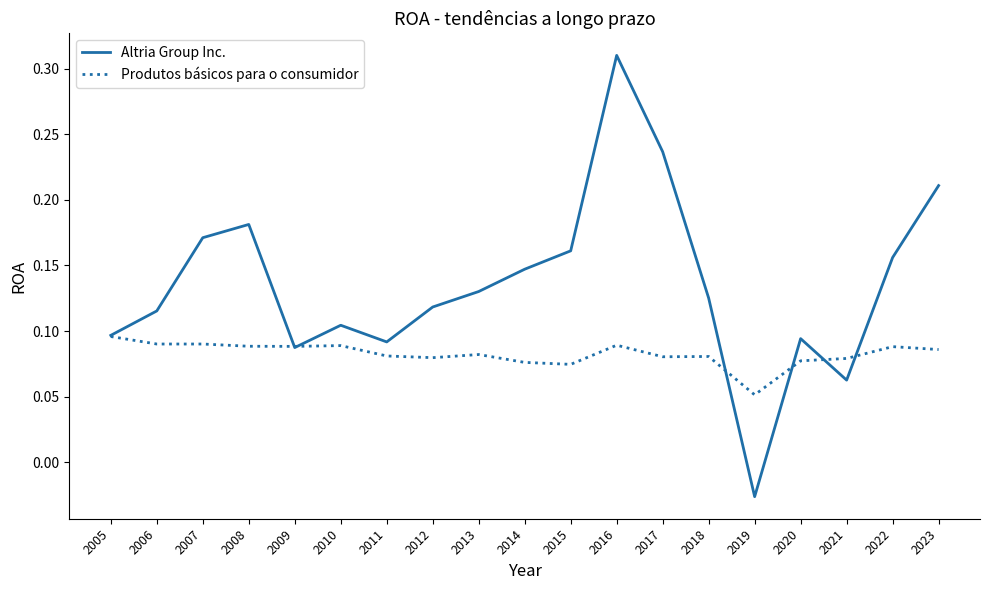

Does the chart have visible grid lines?

No